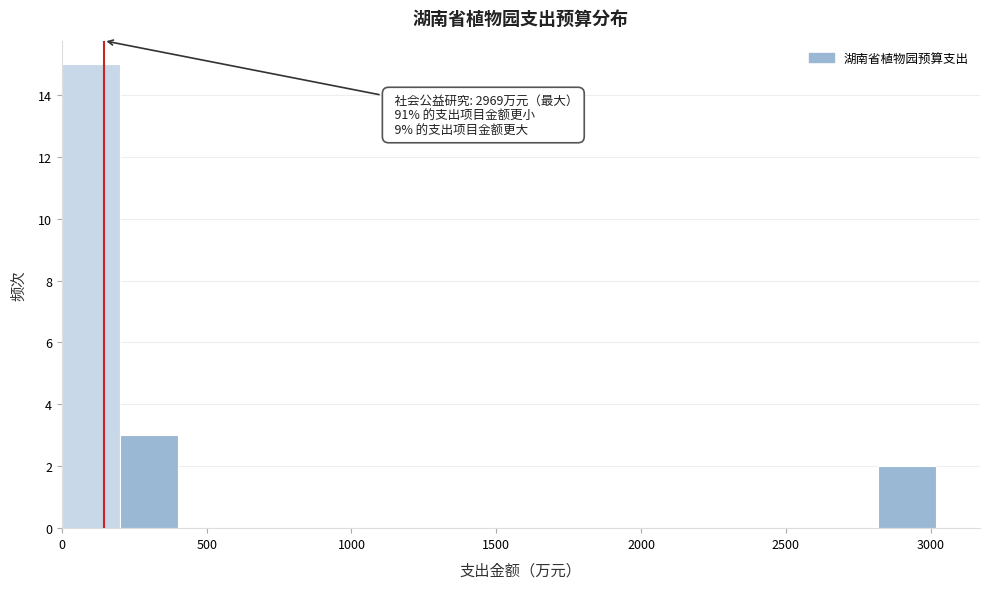

Which range on the x-axis has the tallest bar?

0 to 200